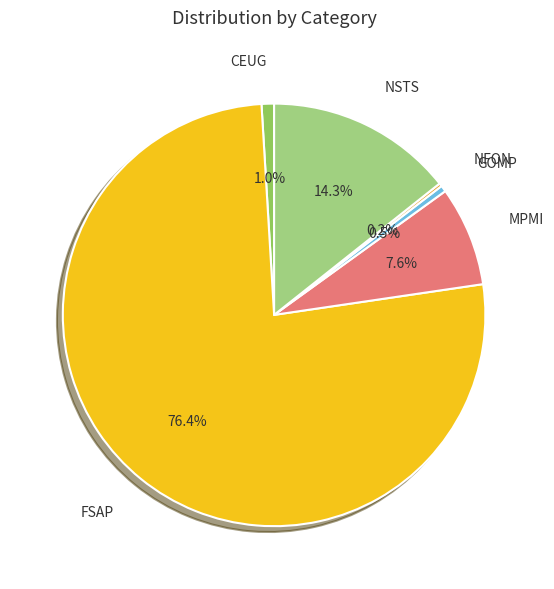

Is it true that NSTS is 1% of the pie?

False